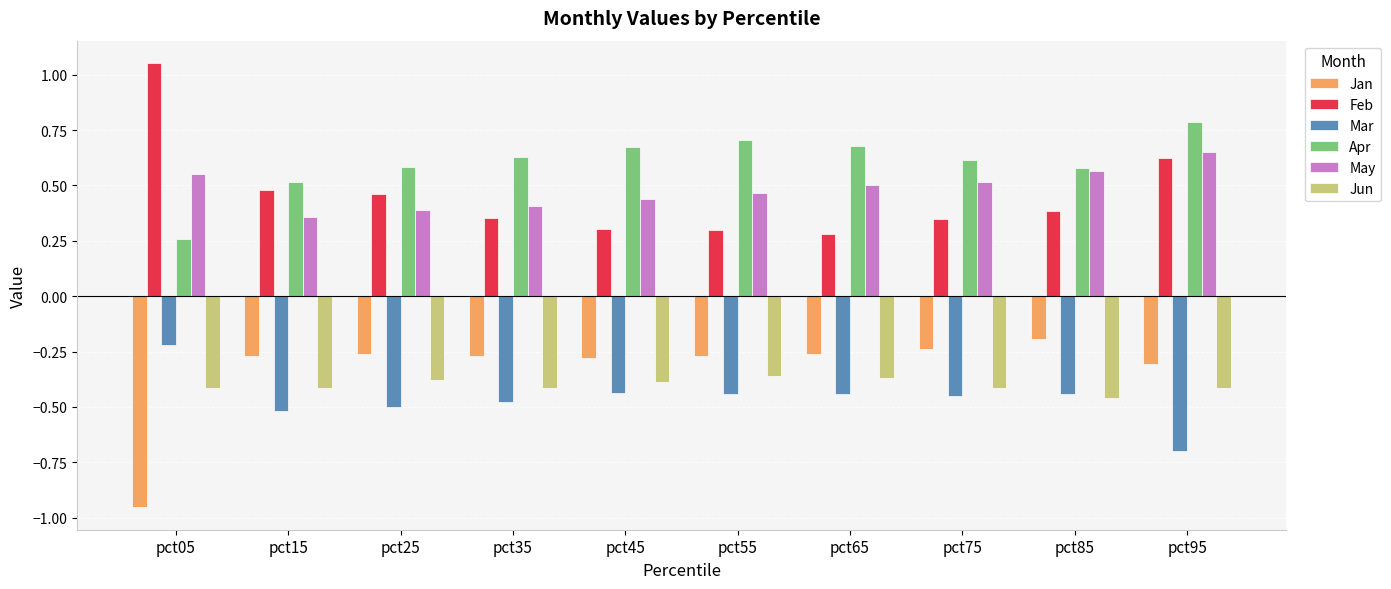

Which label corresponds to the smallest value in the chart?

pct05